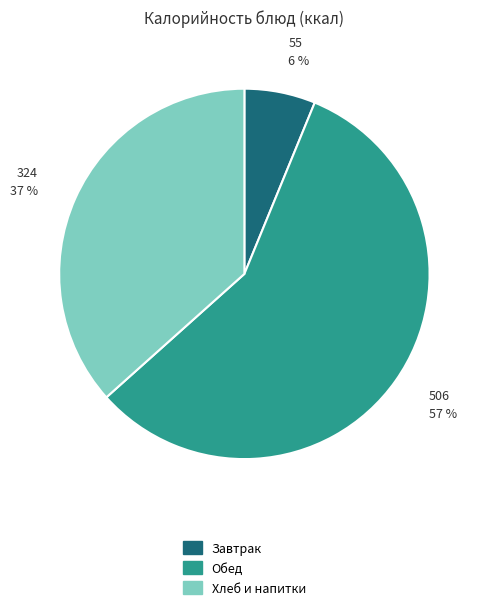

How many segments does this pie chart have?

3